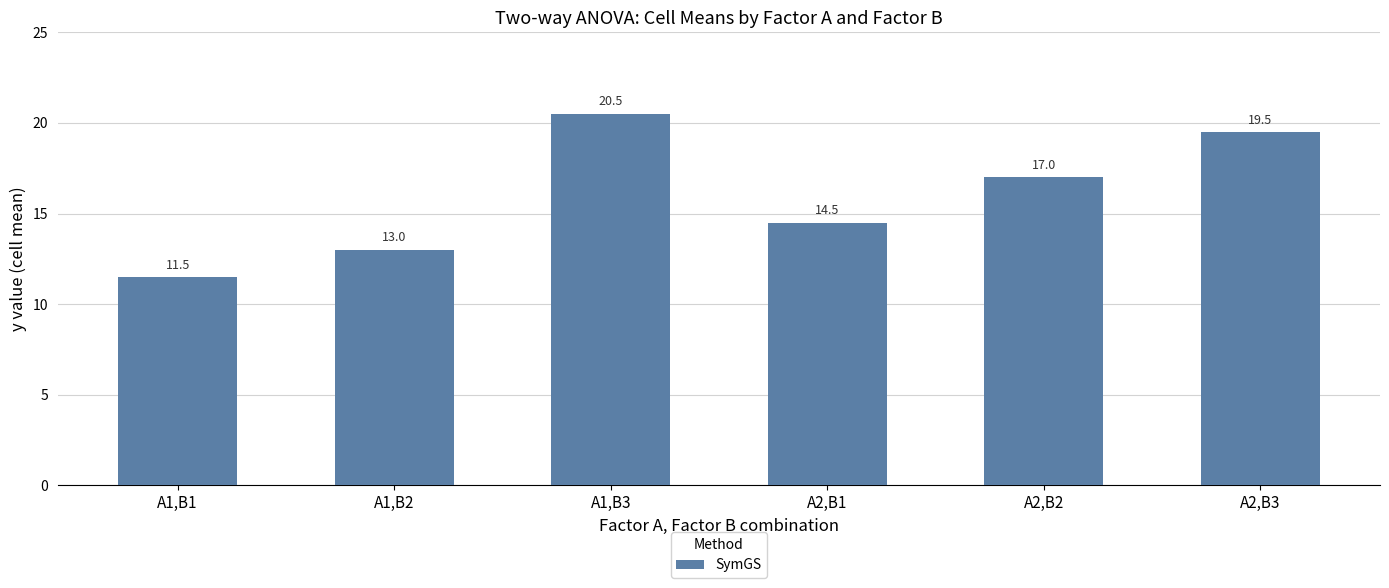

What is the sum of all values?

96.0